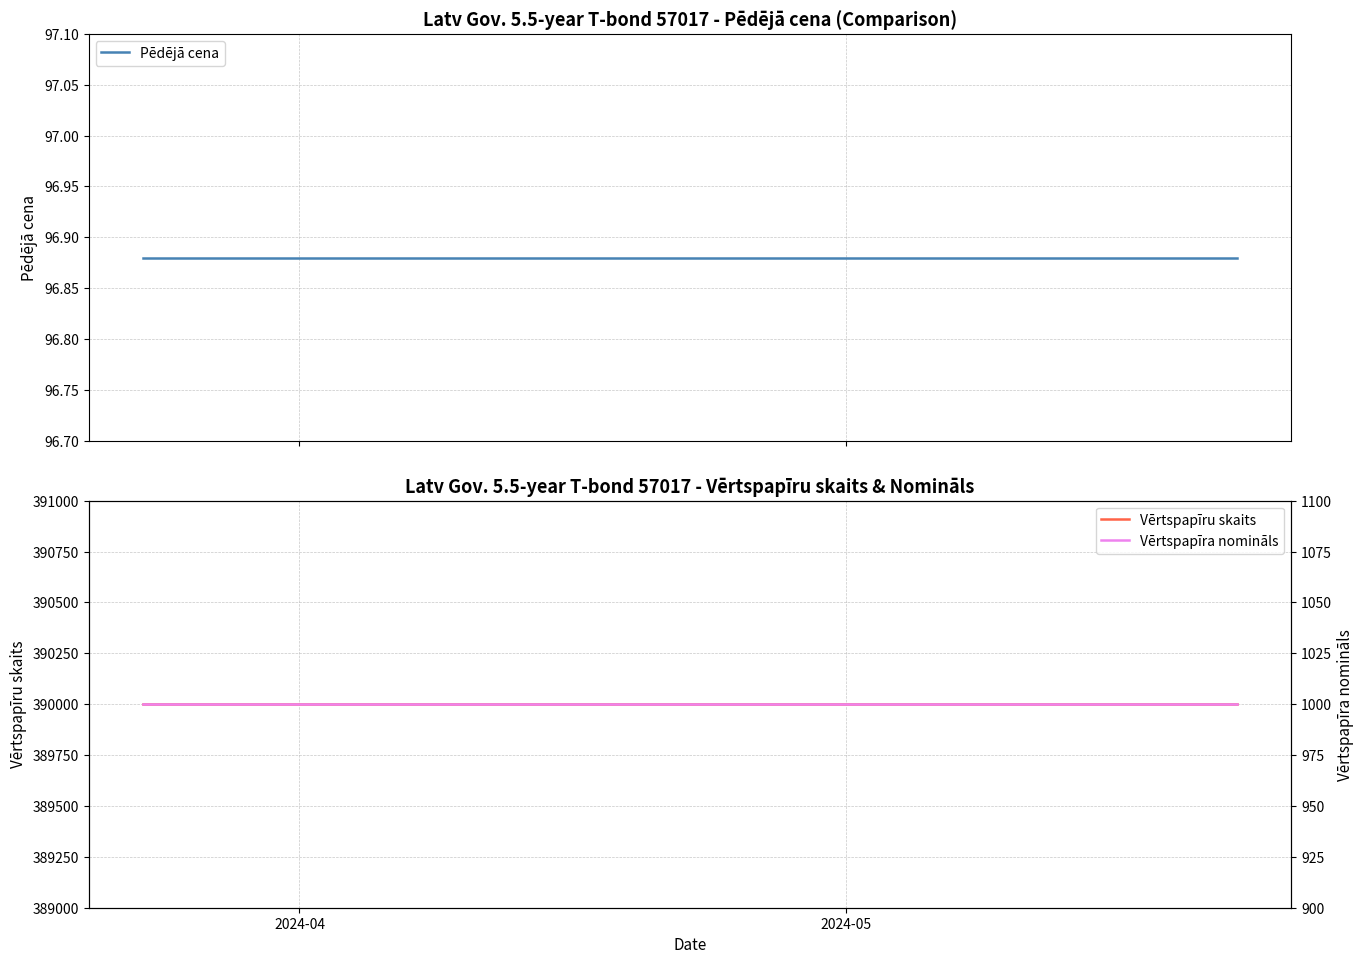

At which label is Vērtspapīra nomināls closest to 1000?

2024-04